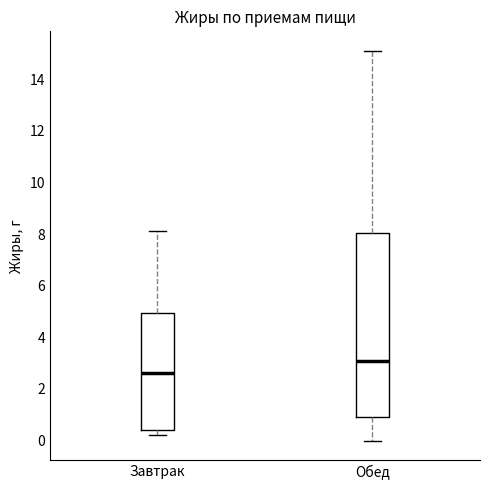

Where is the lower edge of the box for Завтрак on the y-axis? The values are not printed on the chart, so give them approximately, as read against the axis.

0.4